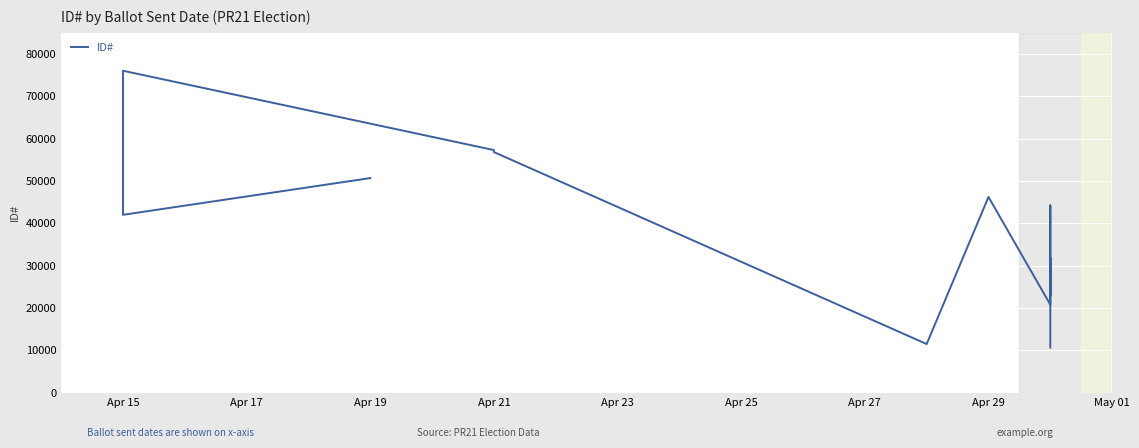

What is the maximum value shown in the chart?

76049